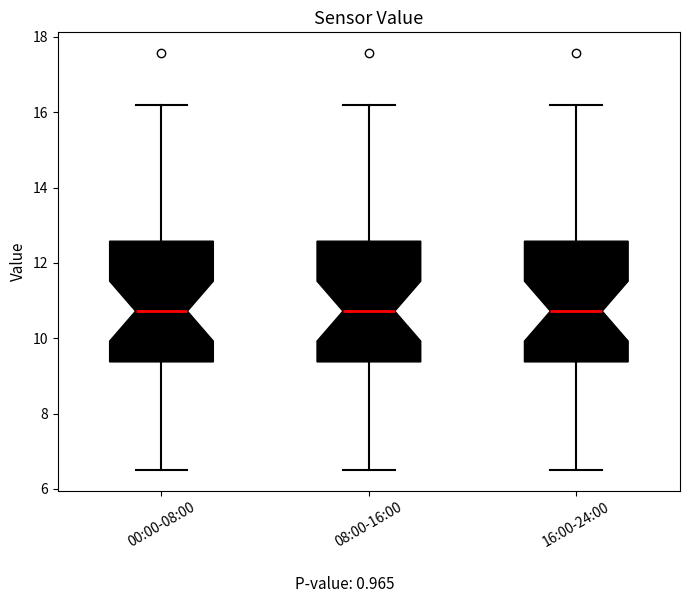

Reading left to right, read every box against the y-axis: the position of its median line, the range the box covers, and the ends of its whiskers. The values are not printed on the chart, so give them approximately, as read against the axis.

00:00-08:00: median 10.8, box 9.4 to 12.6, whiskers 6.6 to 16.2
08:00-16:00: median 10.8, box 9.4 to 12.6, whiskers 6.6 to 16.2
16:00-24:00: median 10.8, box 9.4 to 12.6, whiskers 6.6 to 16.2